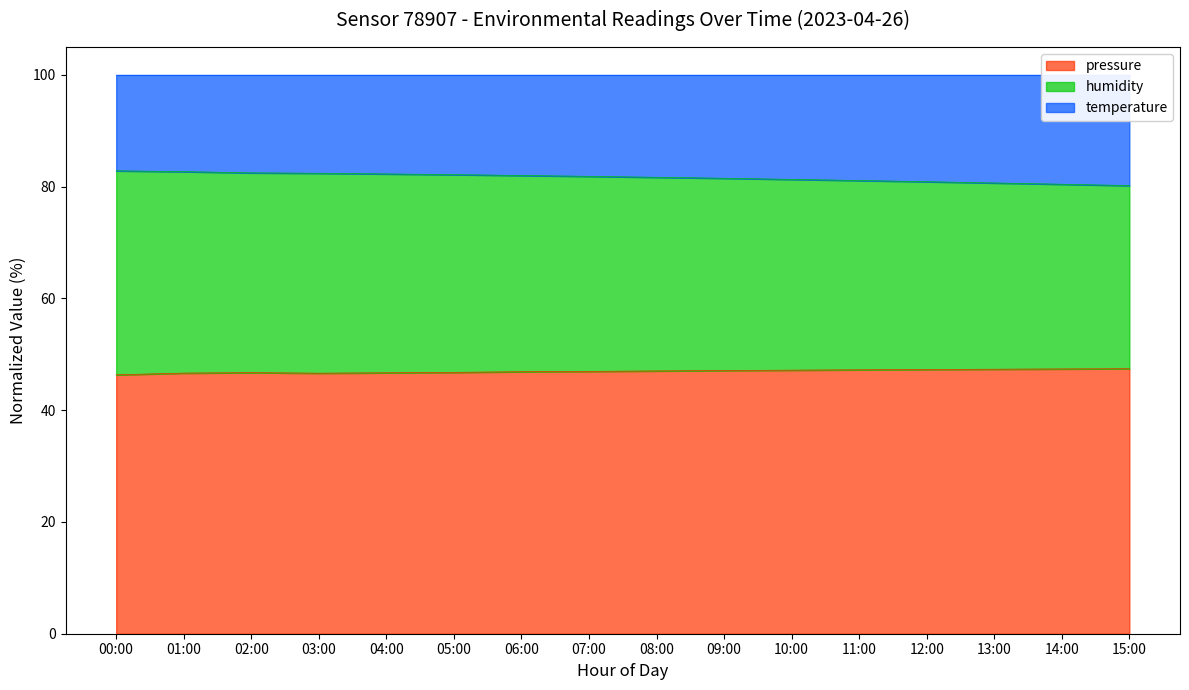

Which label corresponds to the smallest value in the chart?

00:00